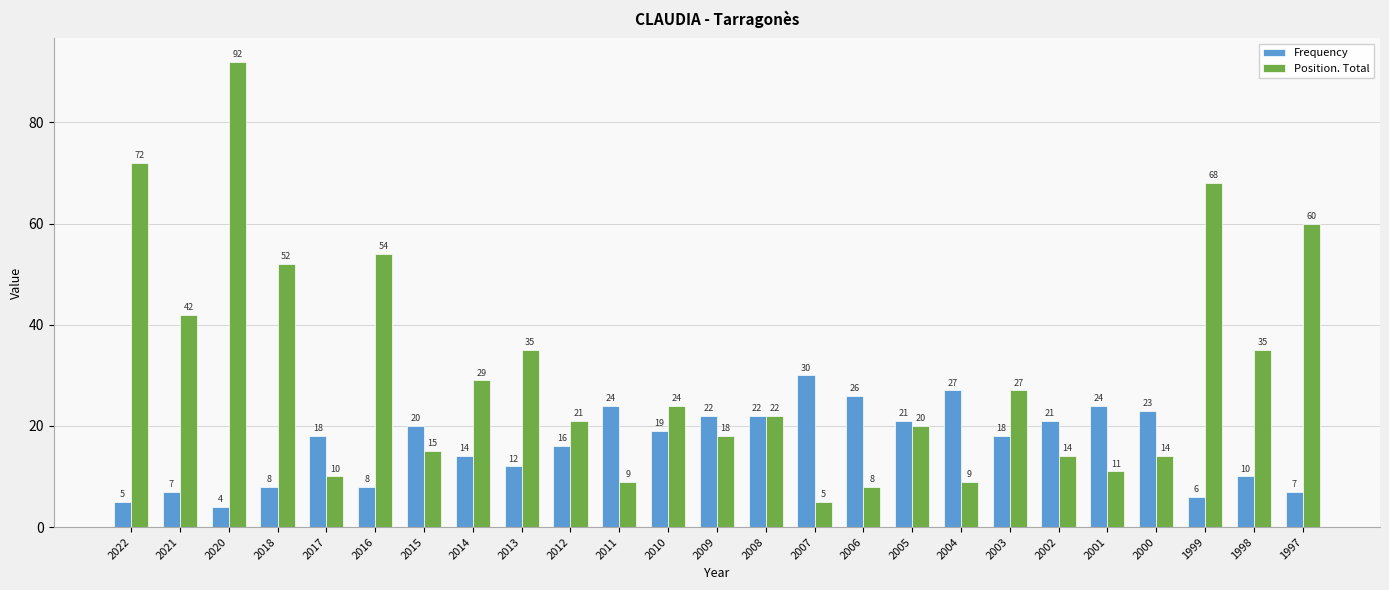

What is the maximum value shown in the chart?

92